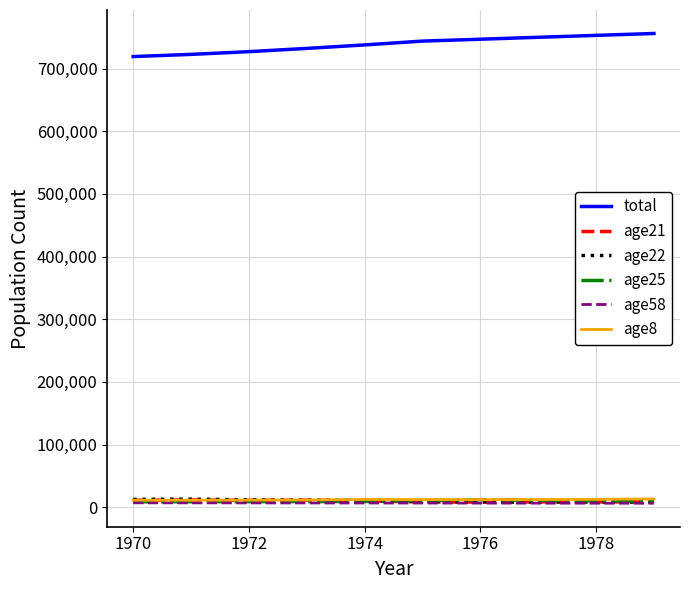

Which series has the largest total across all categories?

total